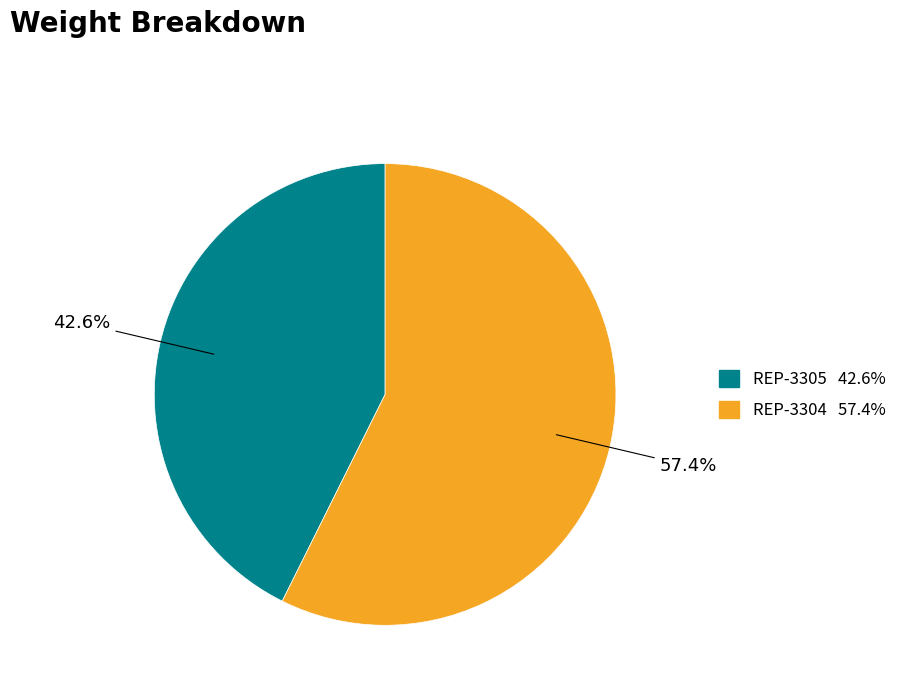

Count the number of slices in the pie.

2